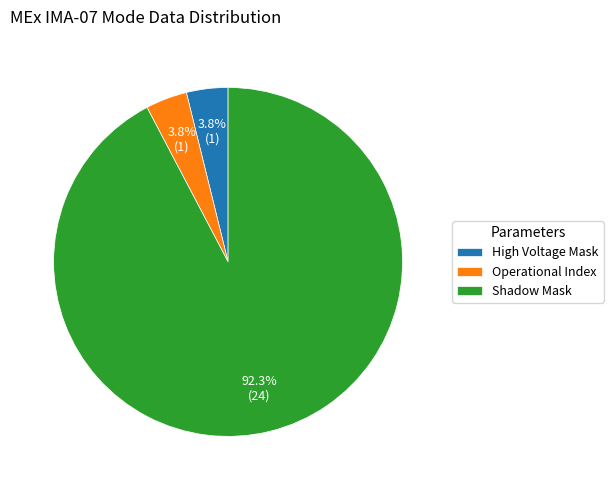

Is there a majority slice in this chart?

Yes